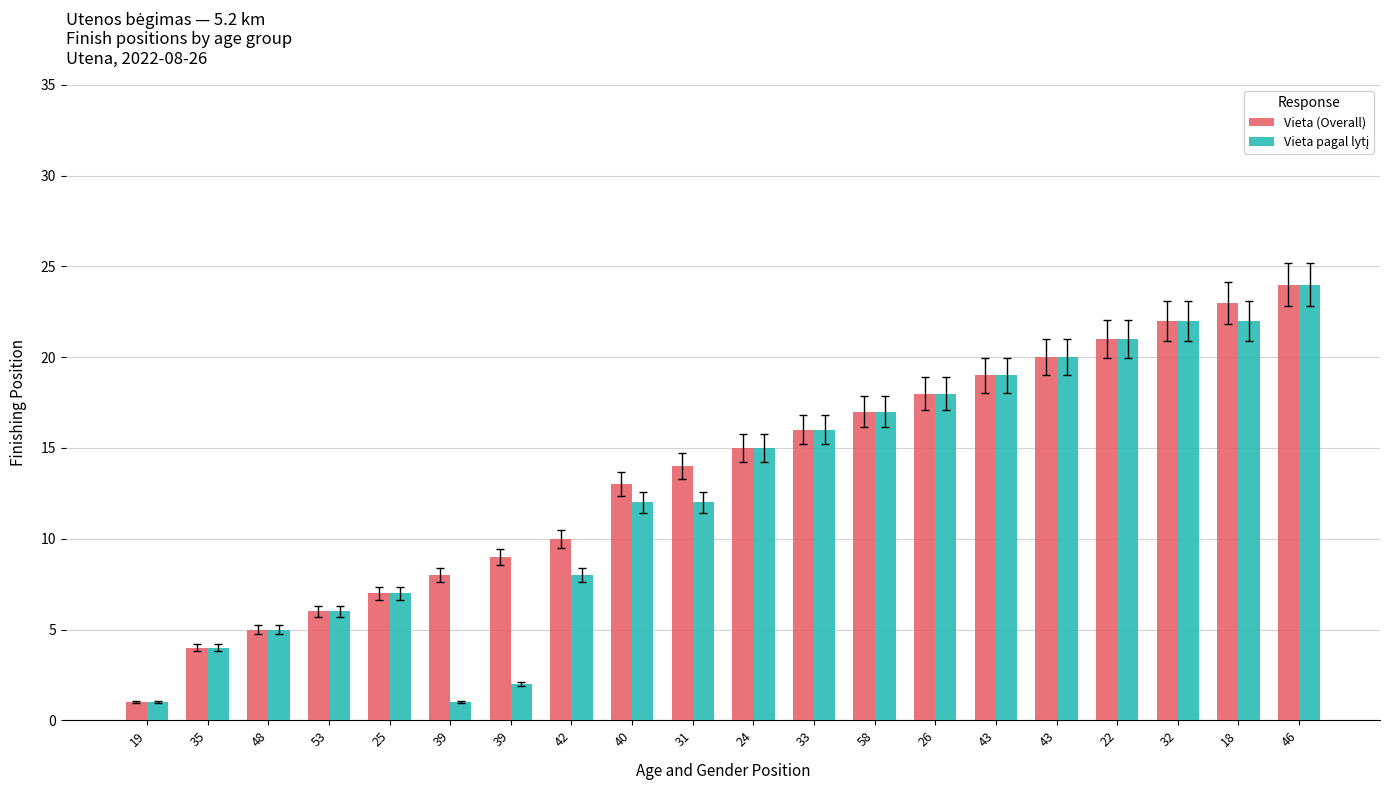

What is the label of the 5th bar from the right?

43